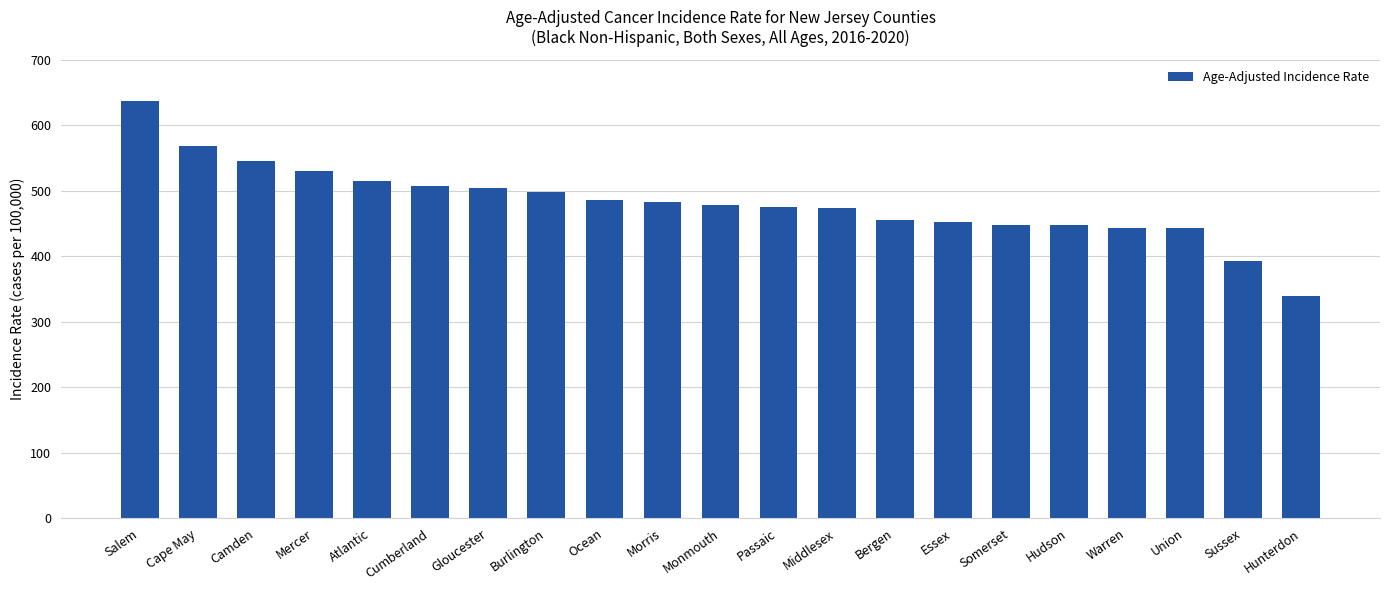

How many bars are there in total?

21